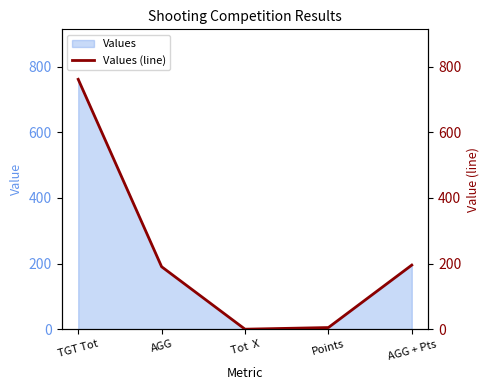

True or false: the data shows -285.2 at Tot  X.

False